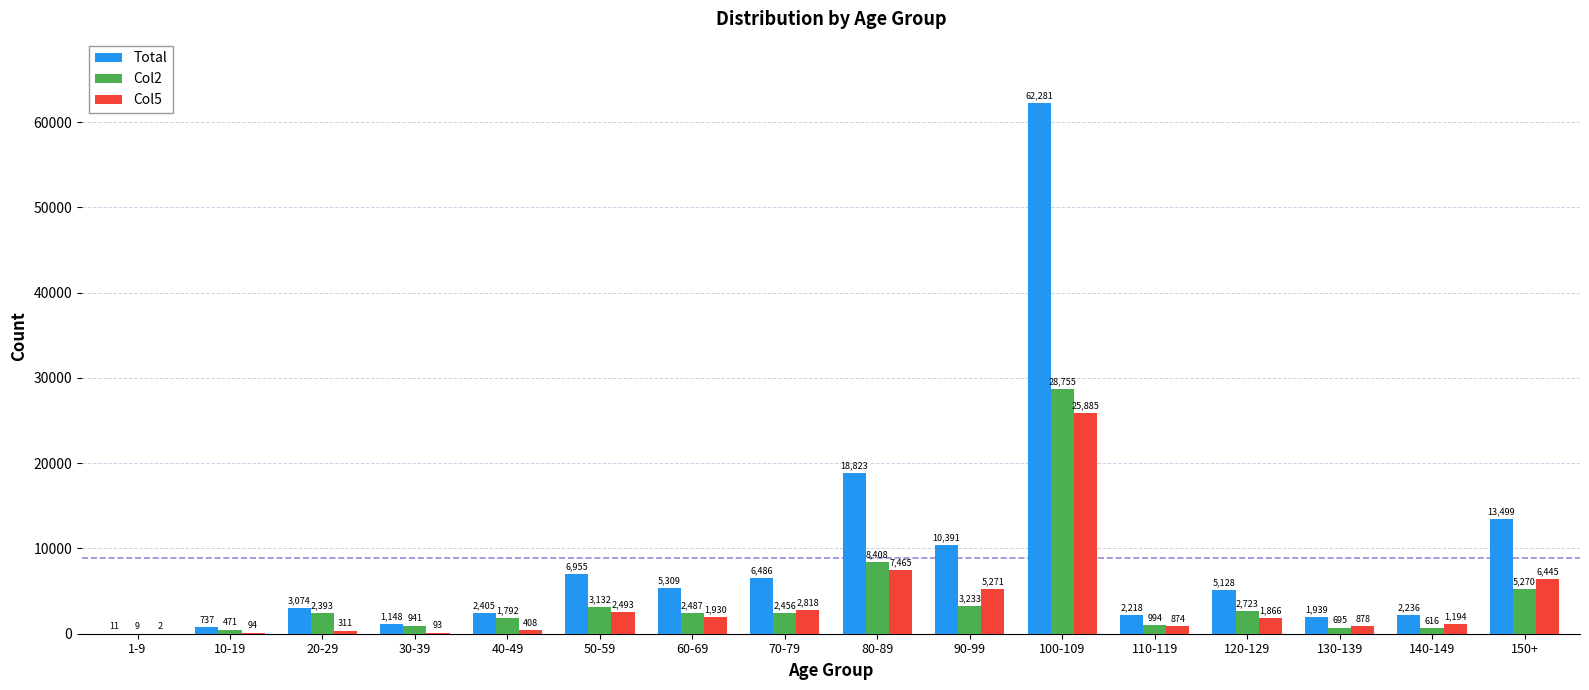

What is the total value across all series at 140-149?

4046